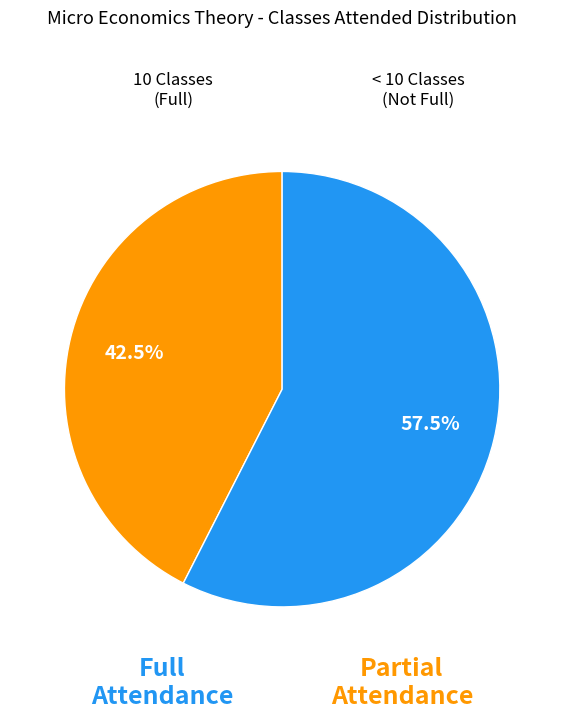

Is there a majority slice in this chart?

Yes